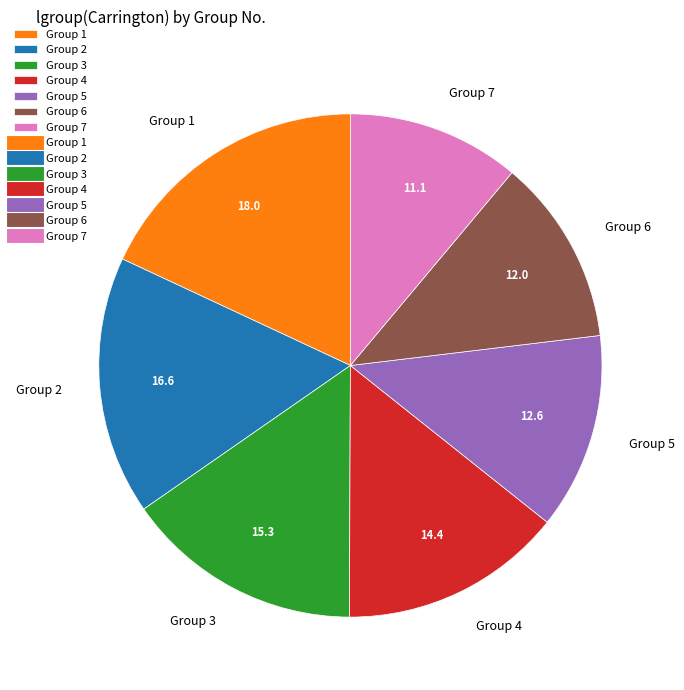

Does any single category account for the majority?

No